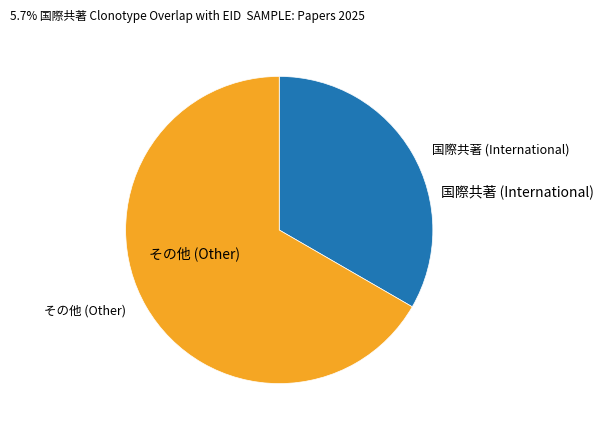

Is there any slice that represents more than half of the pie?

Yes